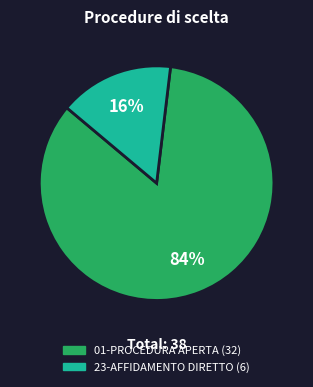

The 23-AFFIDAMENTO DIRETTO slice represents 25% of the pie. True or false?

False